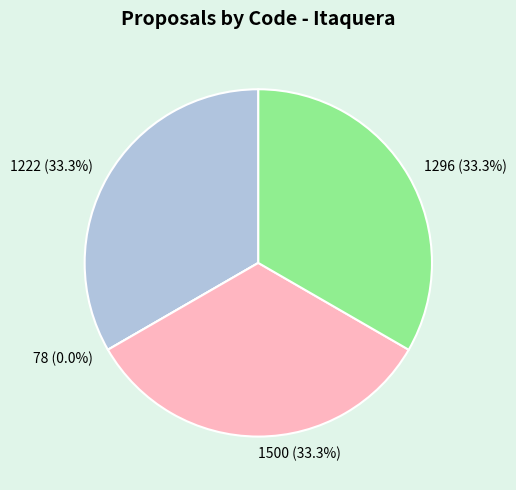

To the nearest percent, what percentage of the pie is 1222?

33%